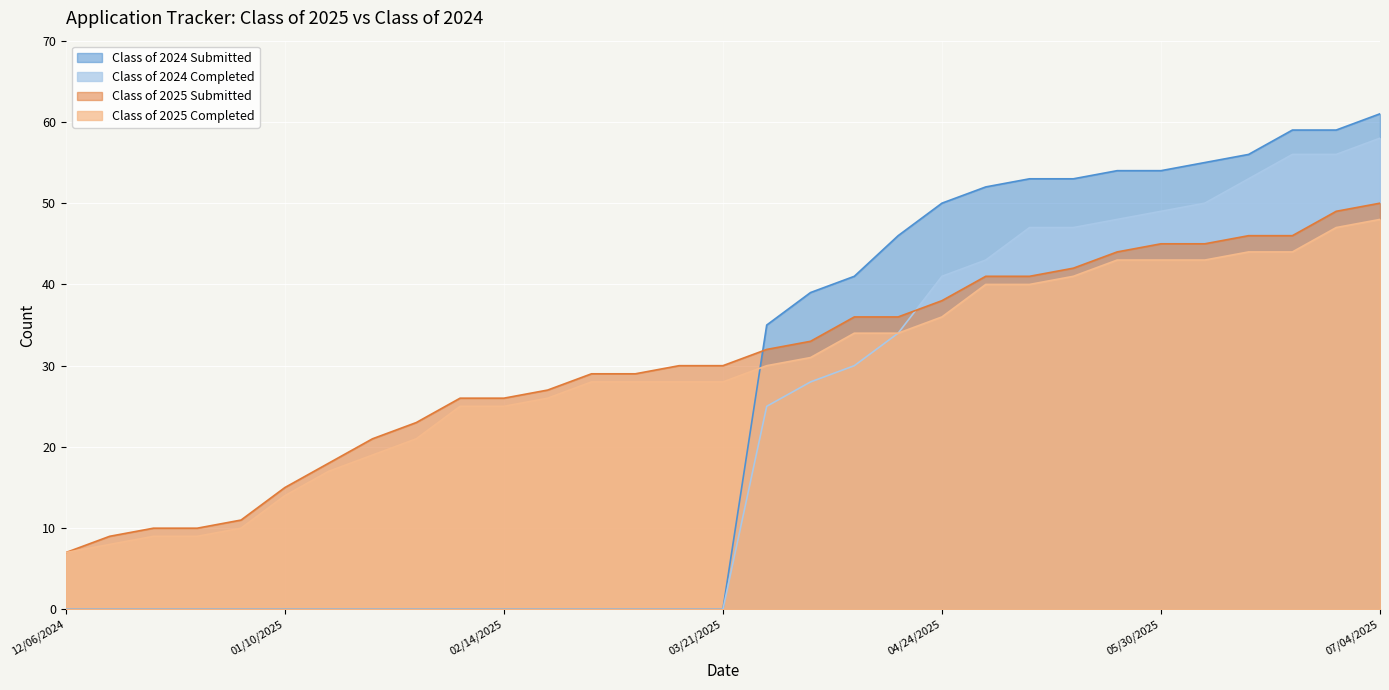

Reading right to left, extract all data points from this chart.

Class of 2024 Submitted: 61	59	59	56	55	54	54	53	53	52	50	46	41	39	35	0	0	0	0	0	0	0	0	0	0	0	0	0	0	0	0
Class of 2024 Completed: 58	56	56	53	50	49	48	47	47	43	41	34	30	28	25	0	0	0	0	0	0	0	0	0	0	0	0	0	0	0	0
Class of 2025 Submitted: 50	49	46	46	45	45	44	42	41	41	38	36	36	33	32	30	30	29	29	27	26	26	23	21	18	15	11	10	10	9	7
Class of 2025 Completed: 48	47	44	44	43	43	43	41	40	40	36	34	34	31	30	28	28	28	28	26	25	25	21	19	17	14	10	9	9	8	7